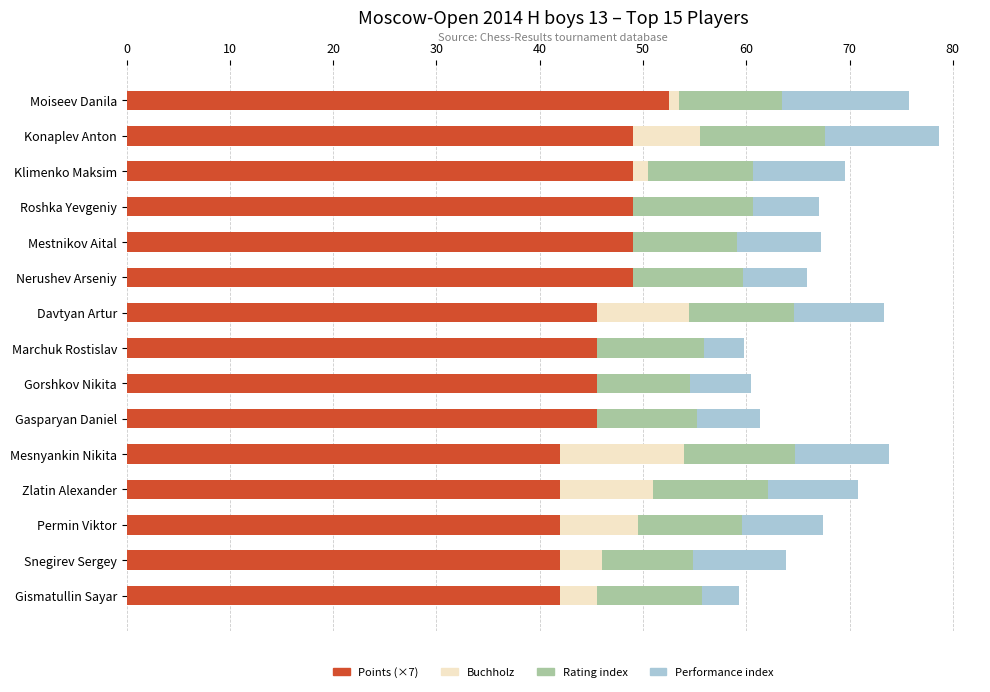

The Points (×7) series shows 42.0 at Permin Viktor. True or false?

True